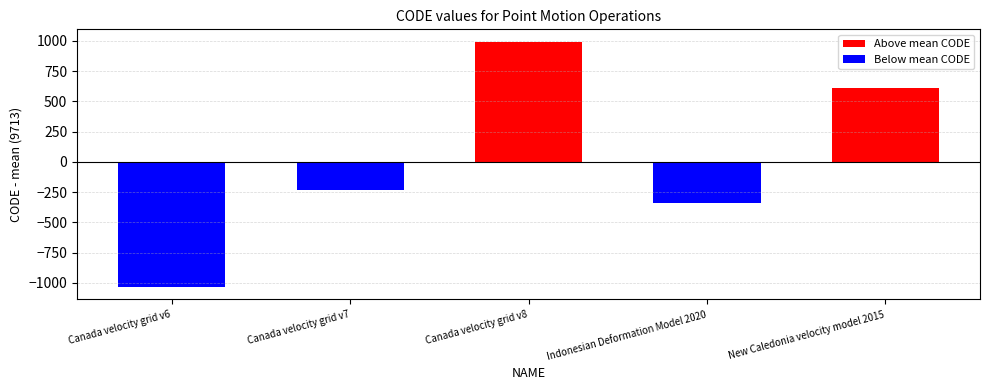

The chart shows a value of 8676 at Canada velocity grid v6. True or false?

True